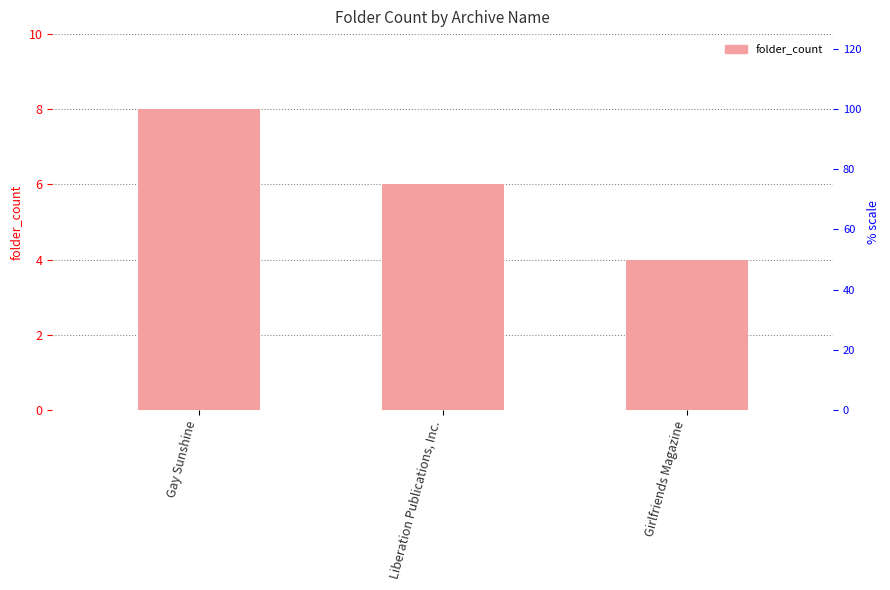

How many values exceed 6?

1